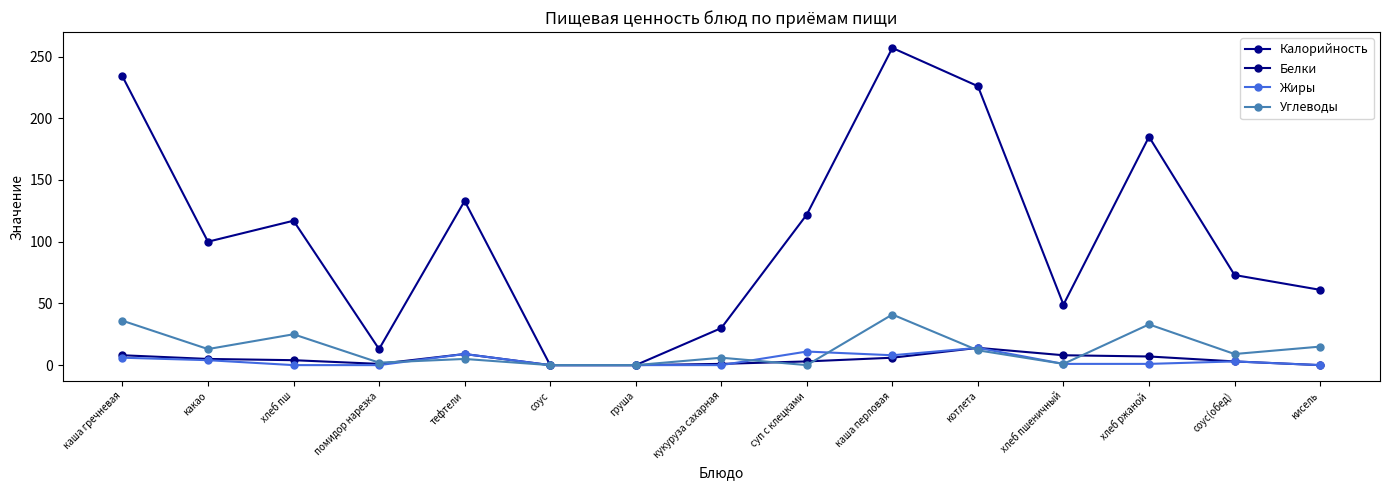

Rank the categories by Жиры value from lowest to highest.

хлеб пш, помидор нарезка, соус, груша, кукуруза сахарная, кисель, хлеб пшеничный, хлеб ржаной, соус(обед), какао, каша гречневая, каша перловая, тефтели, суп с клецками, котлета